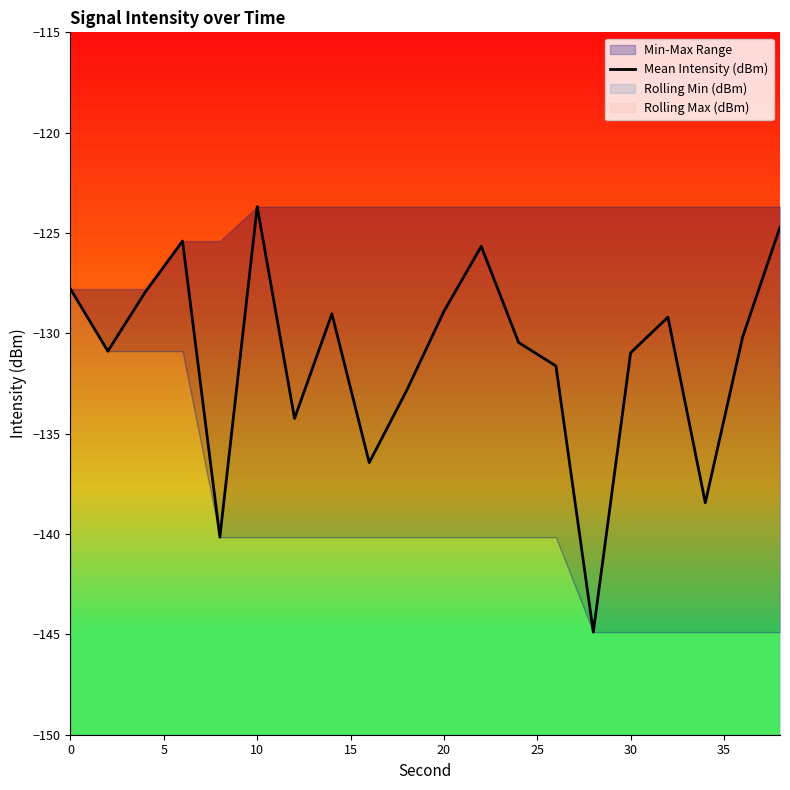

What is the maximum value for Mean Intensity (dBm)?

-123.7